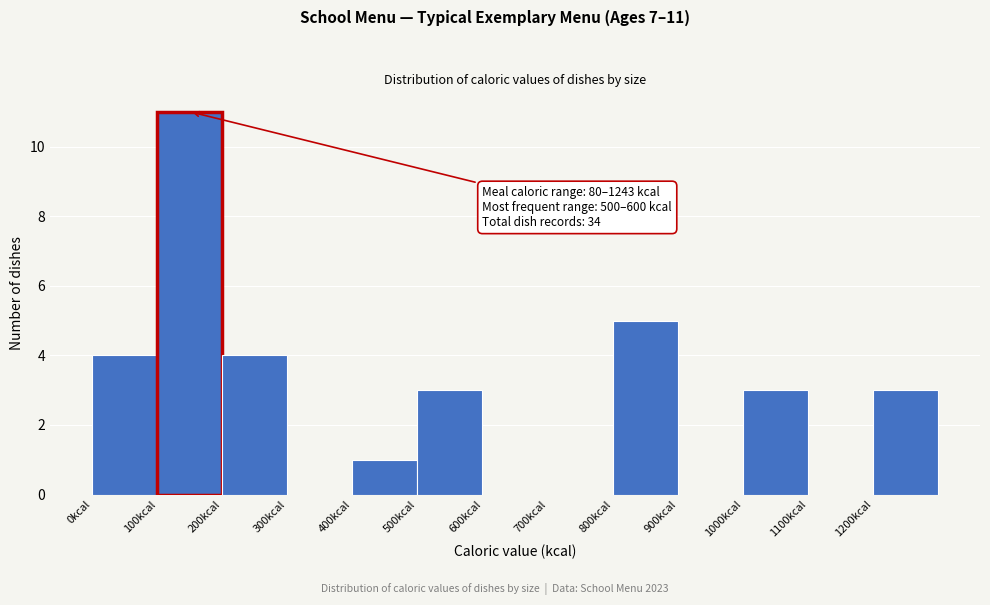

Which range on the x-axis has the tallest bar?

100 to 200